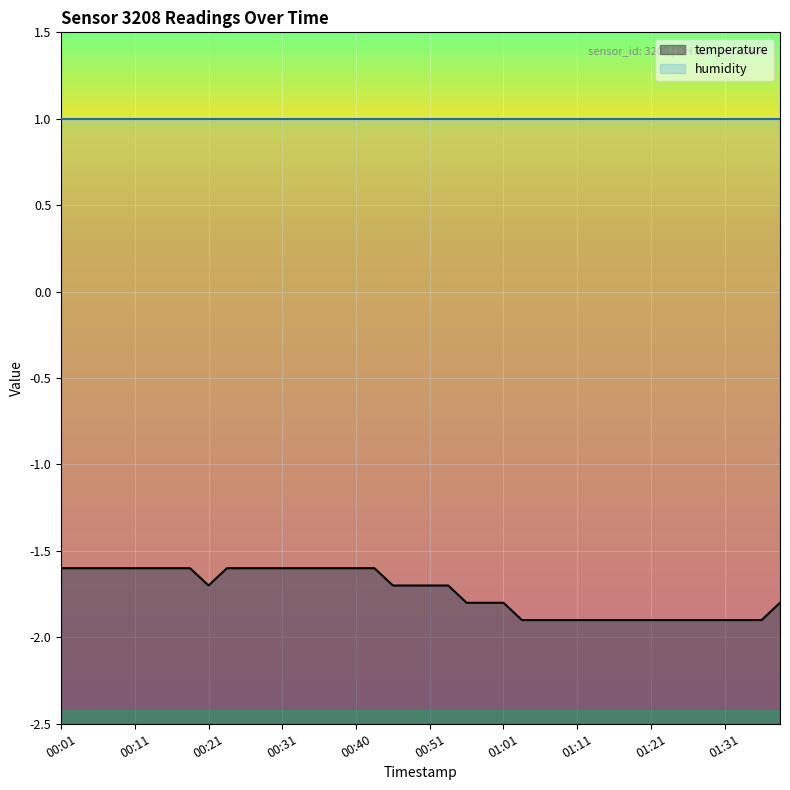

What is the smallest value displayed?

-1.9